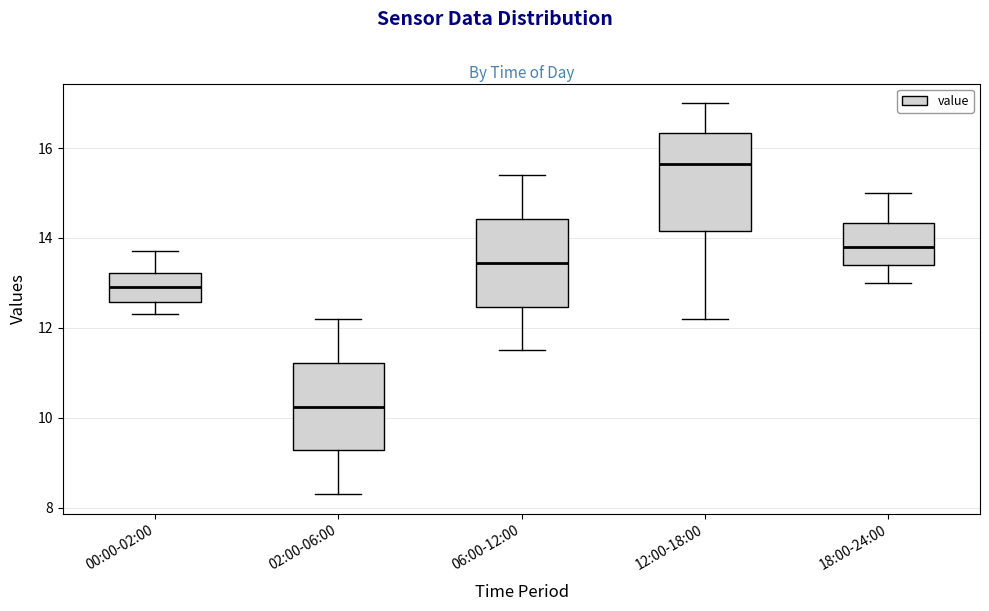

Which box's median line is the highest?

12:00-18:00